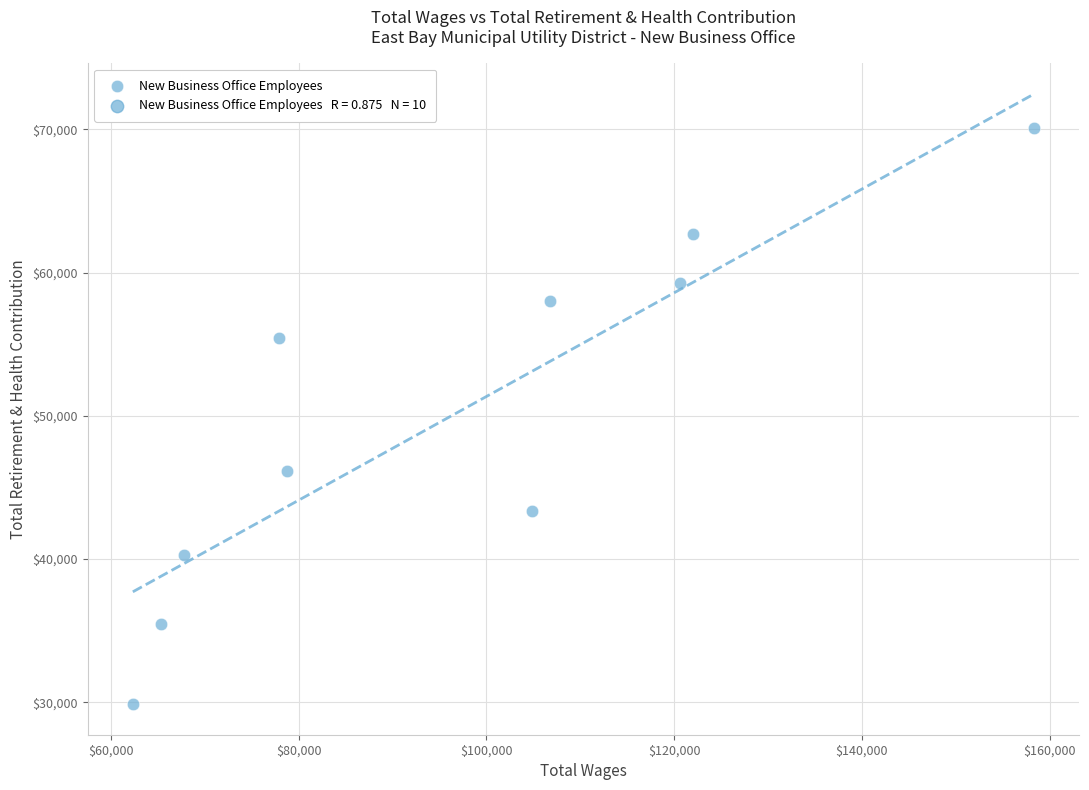

What Y value in the scatter plot is closest to 49988?

46173